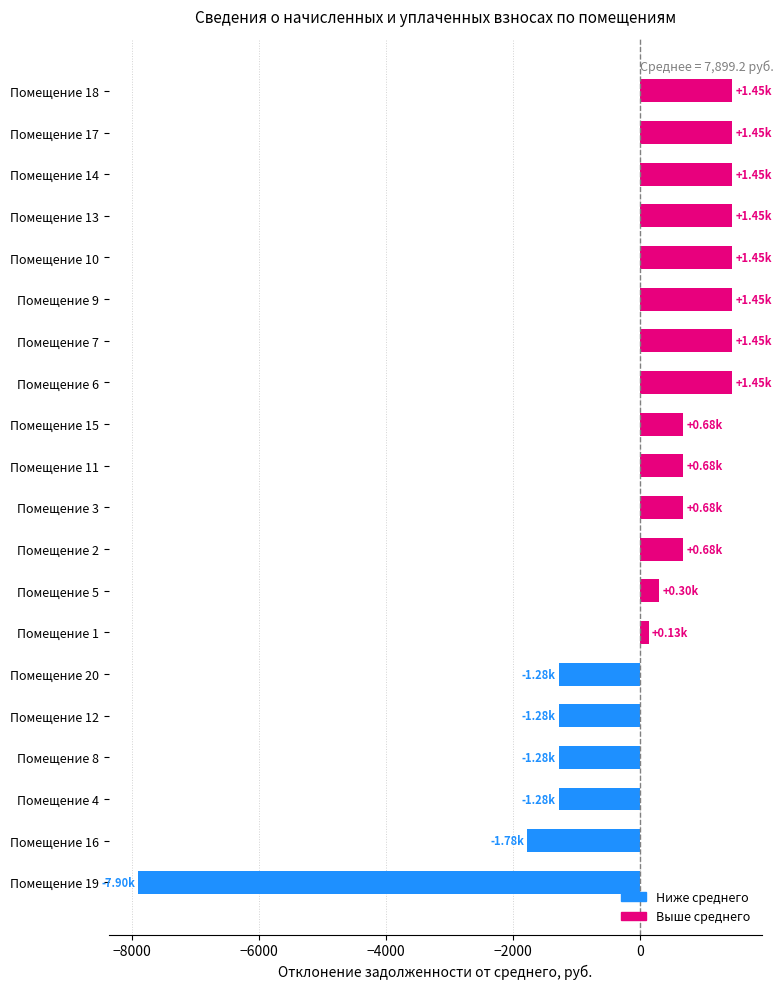

What is the change in value from Помещение 4 to Помещение 2?

+1958.4